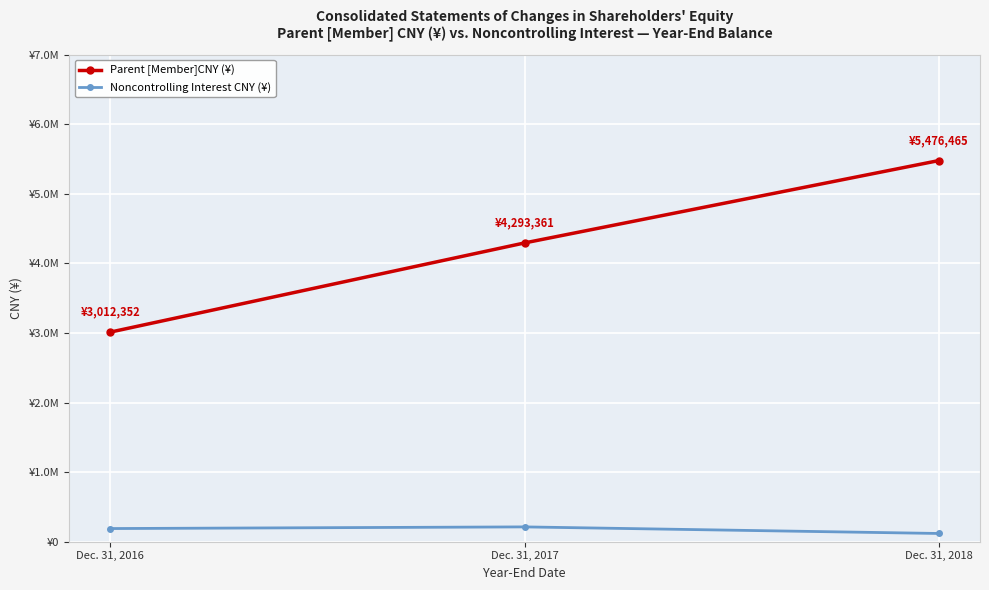

What are all the series names shown in the legend?

Parent [Member]CNY (¥), Noncontrolling Interest CNY (¥)